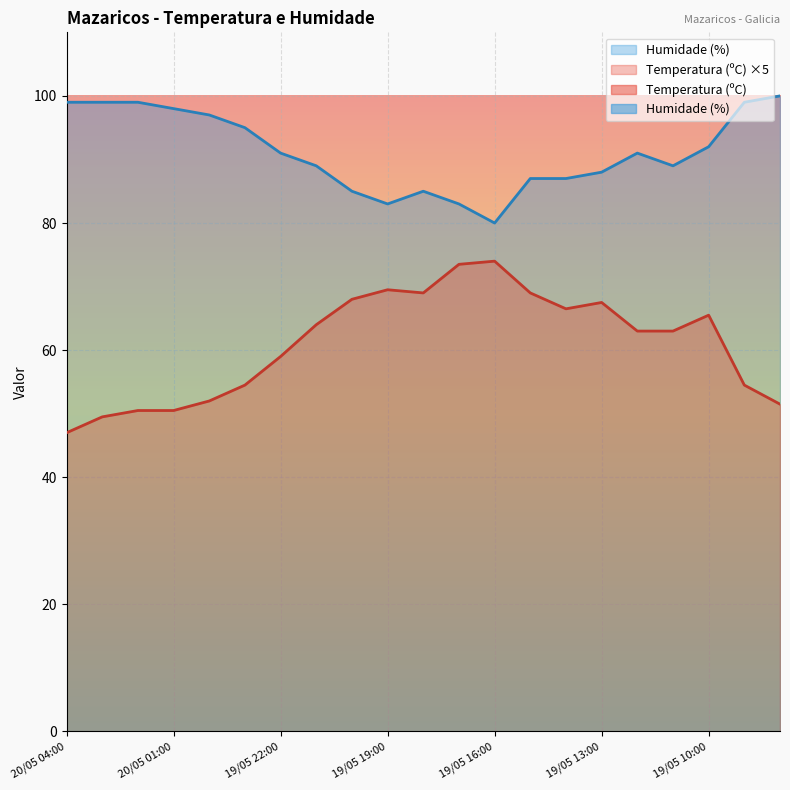

The Humidade (%) series shows 80.0 at 19/05 16:00. True or false?

True